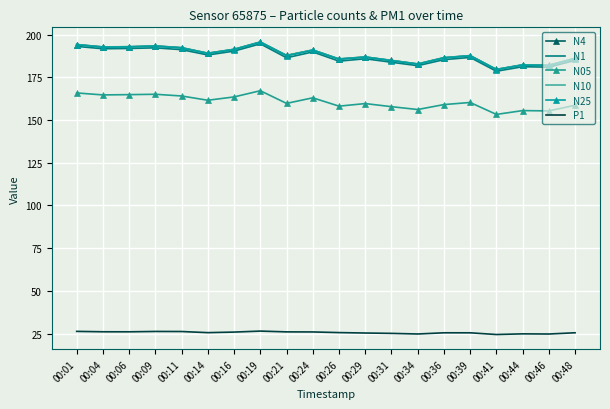

True or false: N4 and N1 cross at least once.

False